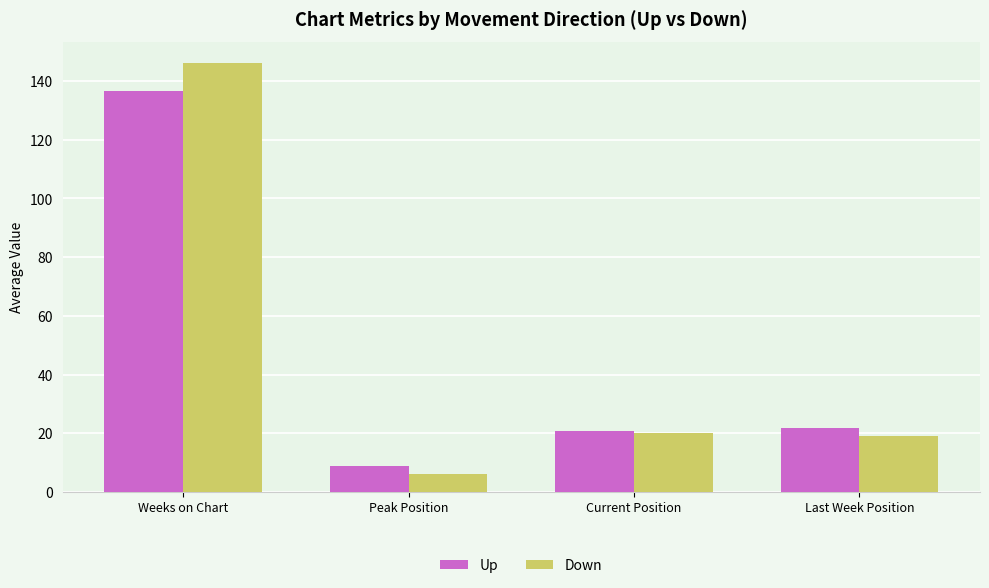

At which category is the sum across all series the highest?

Weeks on Chart